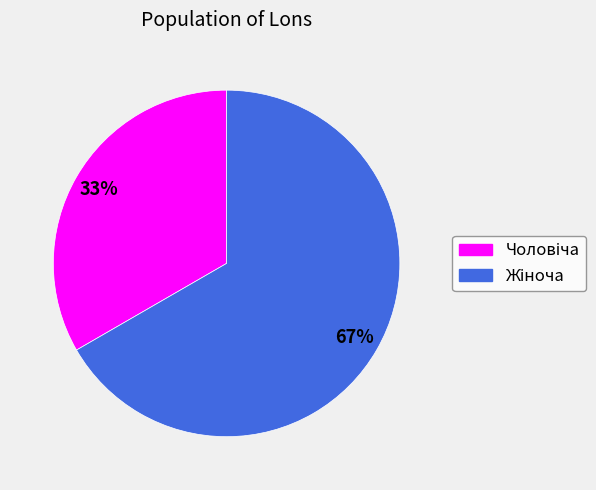

Is there any slice that represents more than half of the pie?

Yes